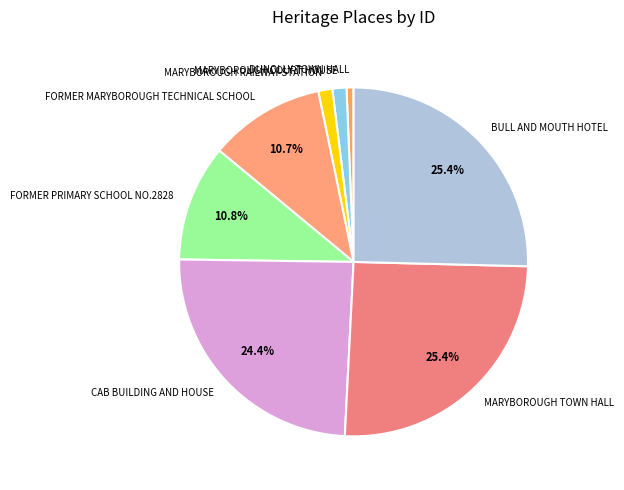

What is the ratio of the value at BULL AND MOUTH HOTEL to the value at MARYBOROUGH TOWN HALL?

1.0